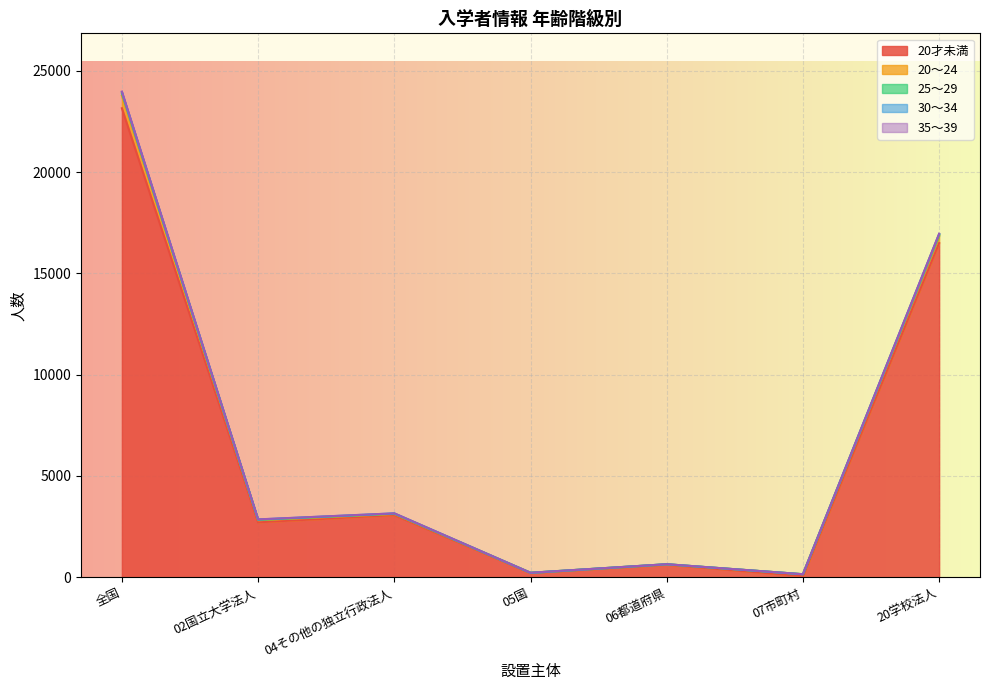

Is it true that 25～29 equals 7726 at 全国?

False